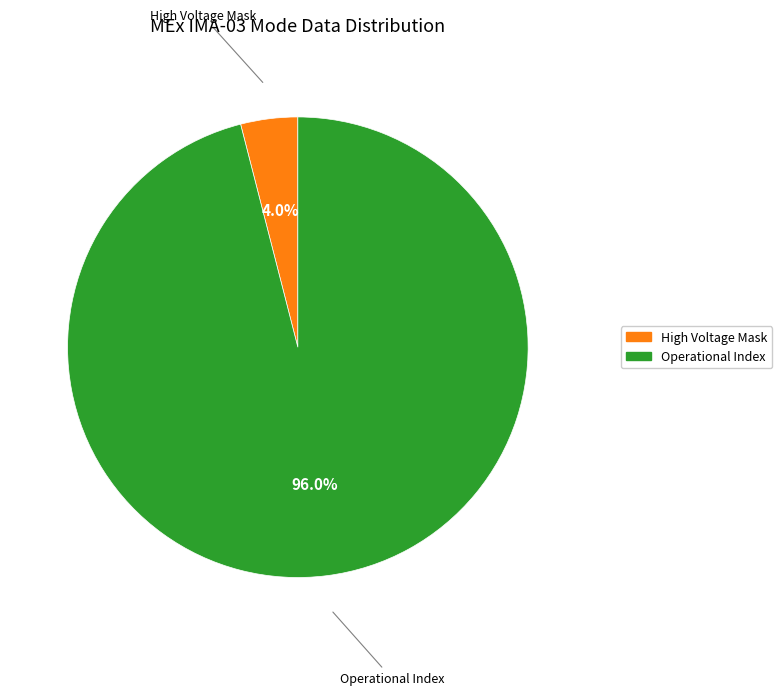

Is there any slice that represents more than half of the pie?

Yes